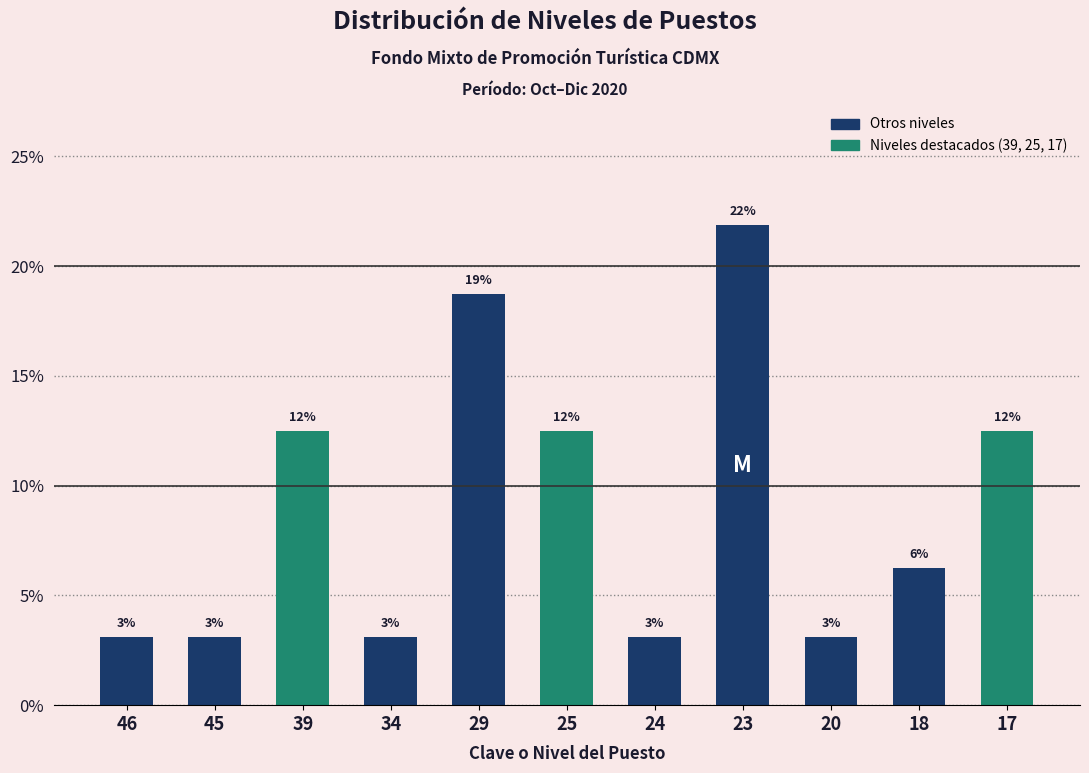

What is the value of the 5th bar from the left?

18.8